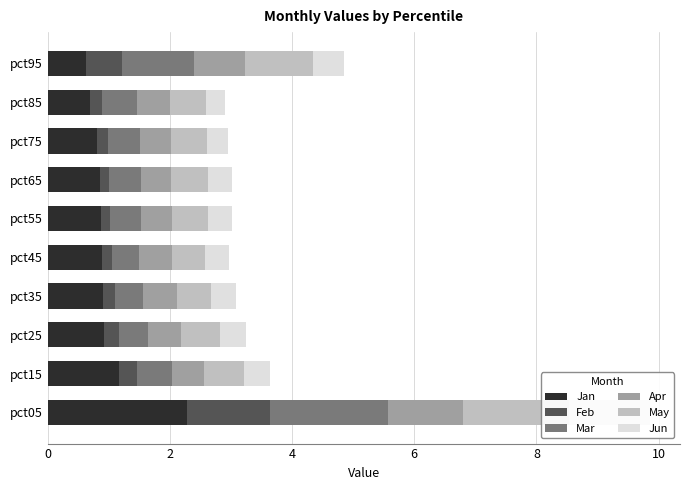

How many categories are shown in the chart?

10